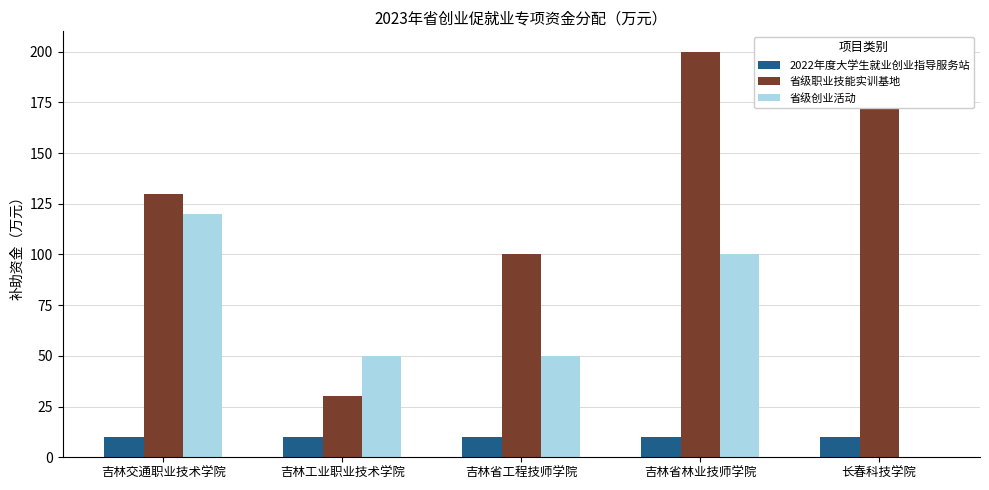

What is the label of the 2nd bar from the right?

吉林省林业技师学院